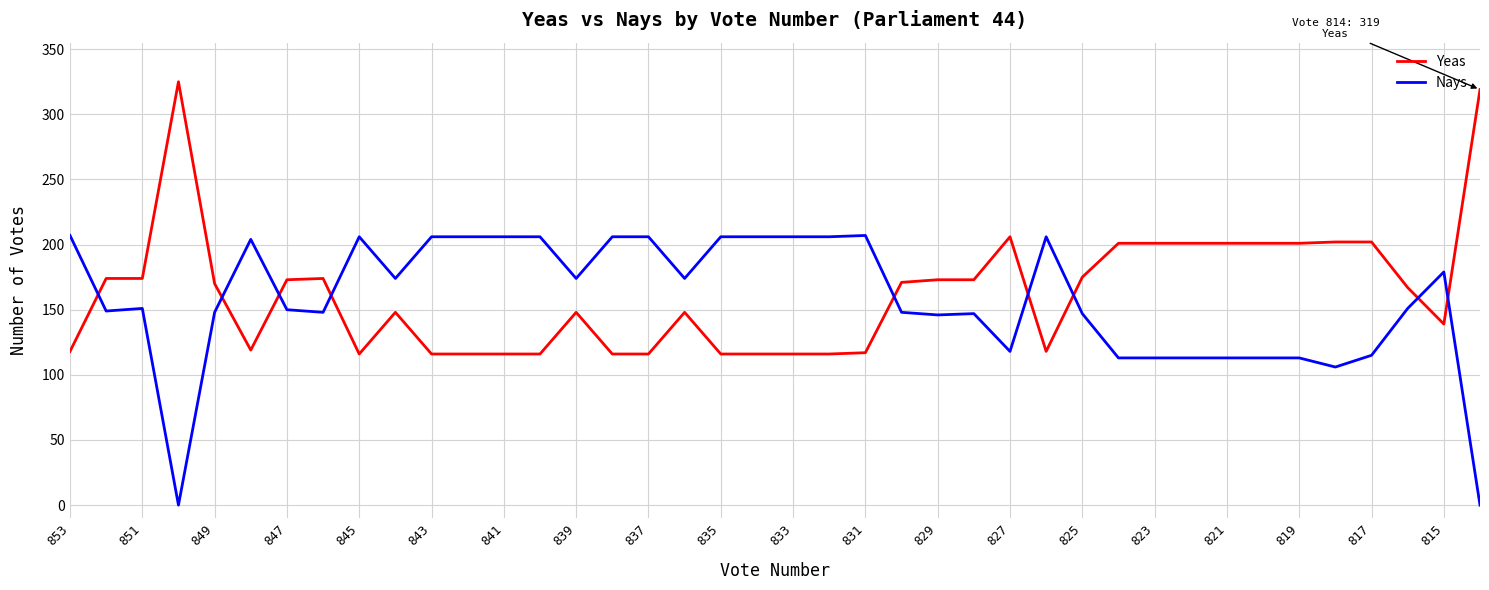

Does the chart have visible grid lines?

Yes